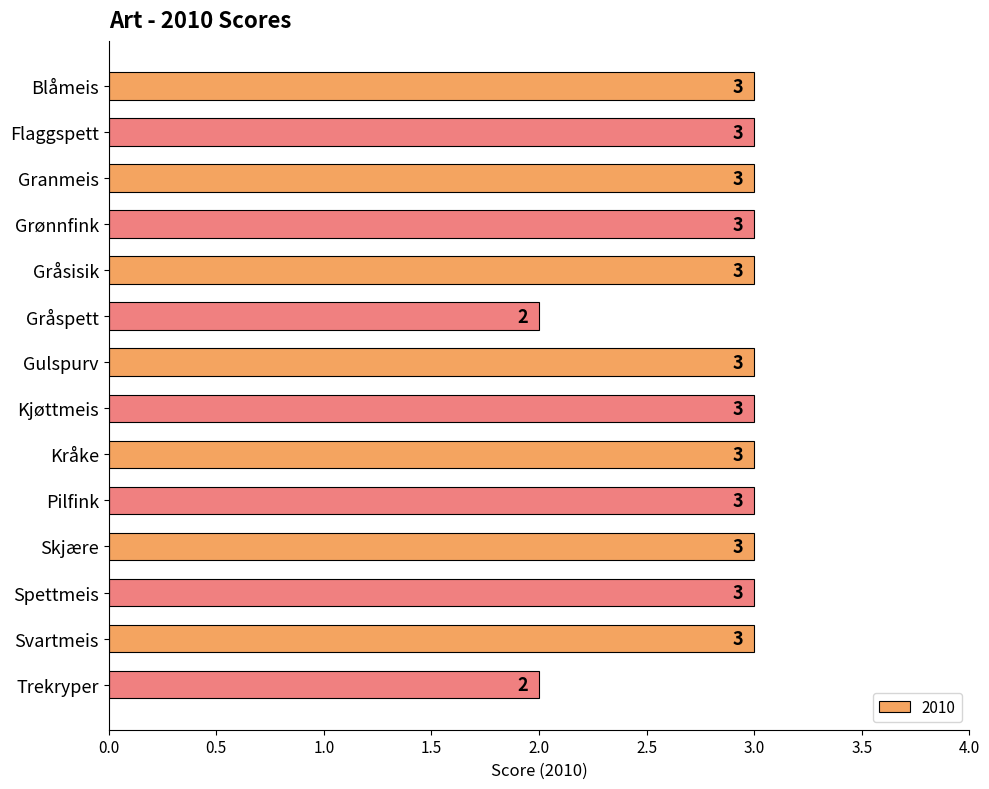

Does the chart contain any negative values?

No